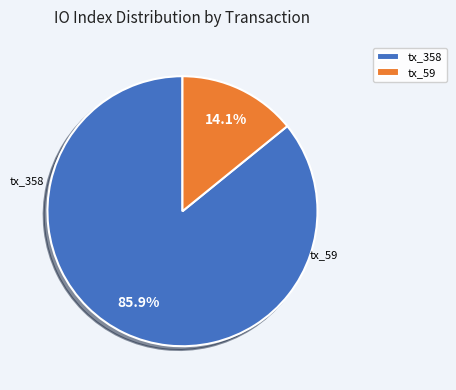

Rank the categories by value from lowest to highest.

tx_59, tx_358